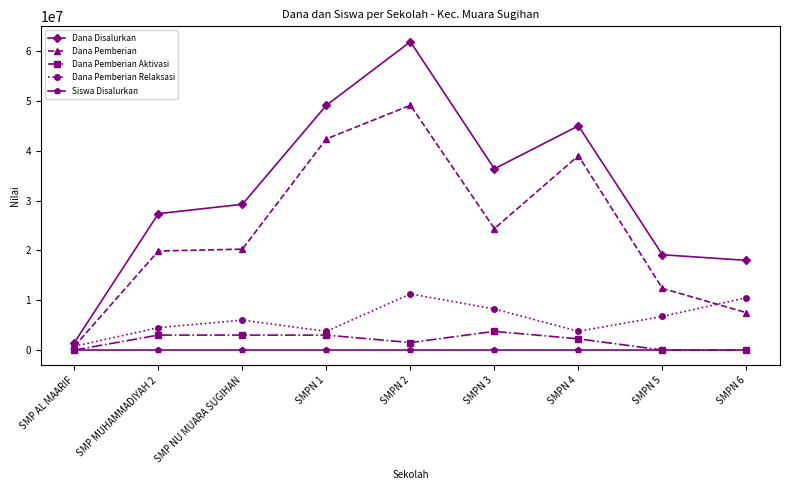

True or false: Dana Disalurkan has more than 0 points higher than both neighbors.

True